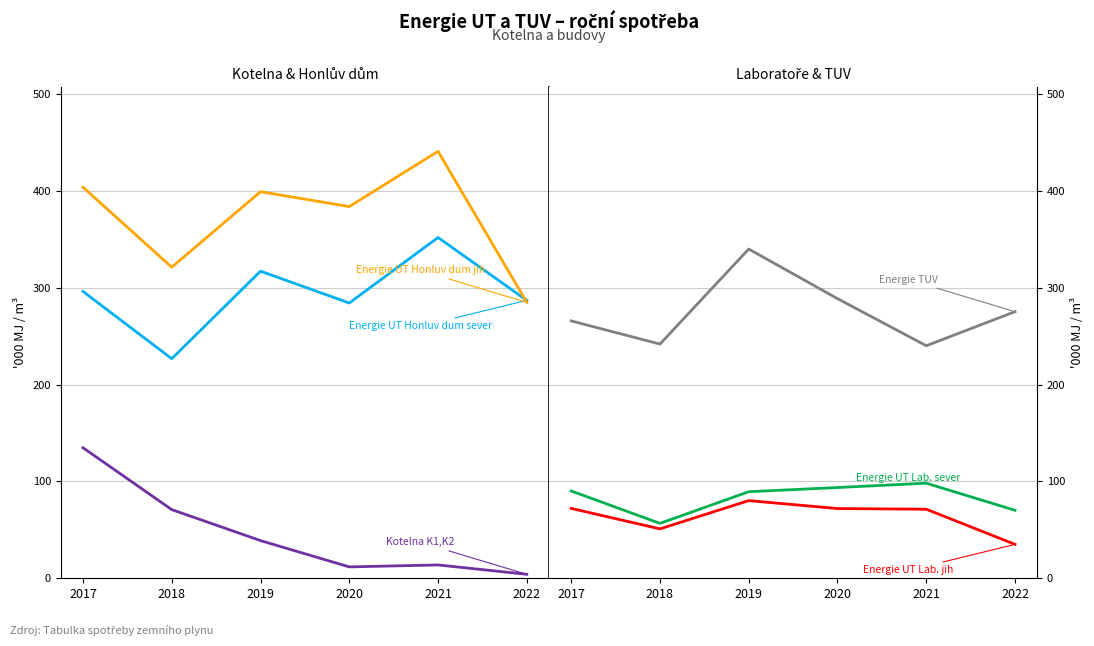

True or false: Energie UT Lab. sever (MJ) and Energie UT Lab. jih (MJ) intersect in this chart.

False